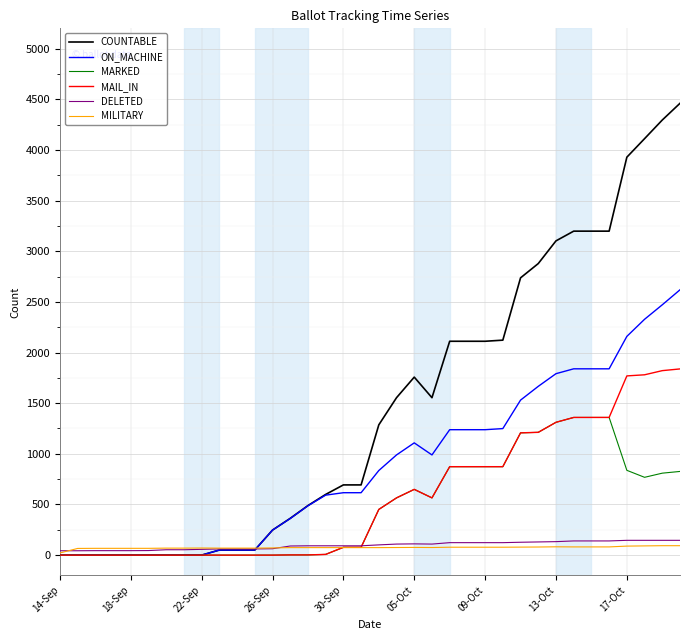

Which series has the largest range (max minus min)?

COUNTABLE